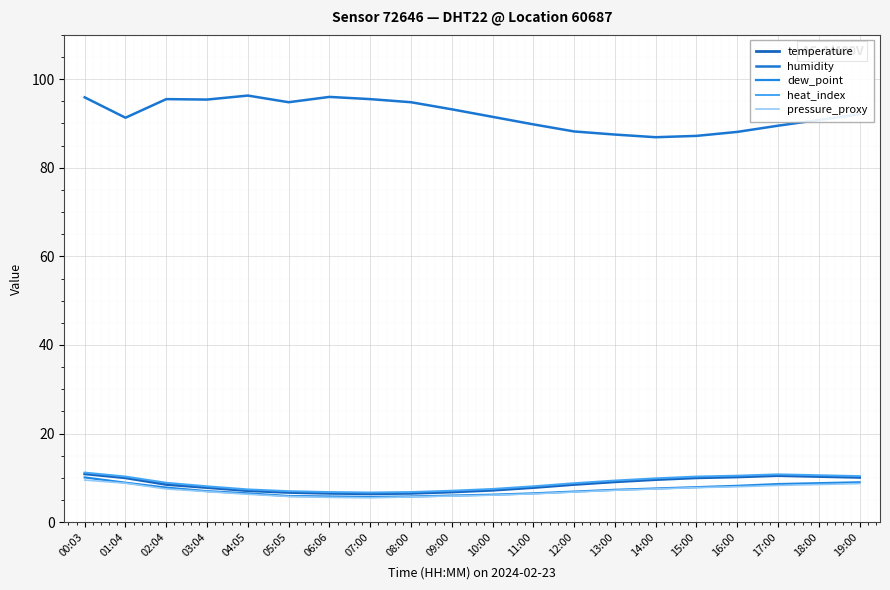

What is the maximum value for dew_point?

10.1